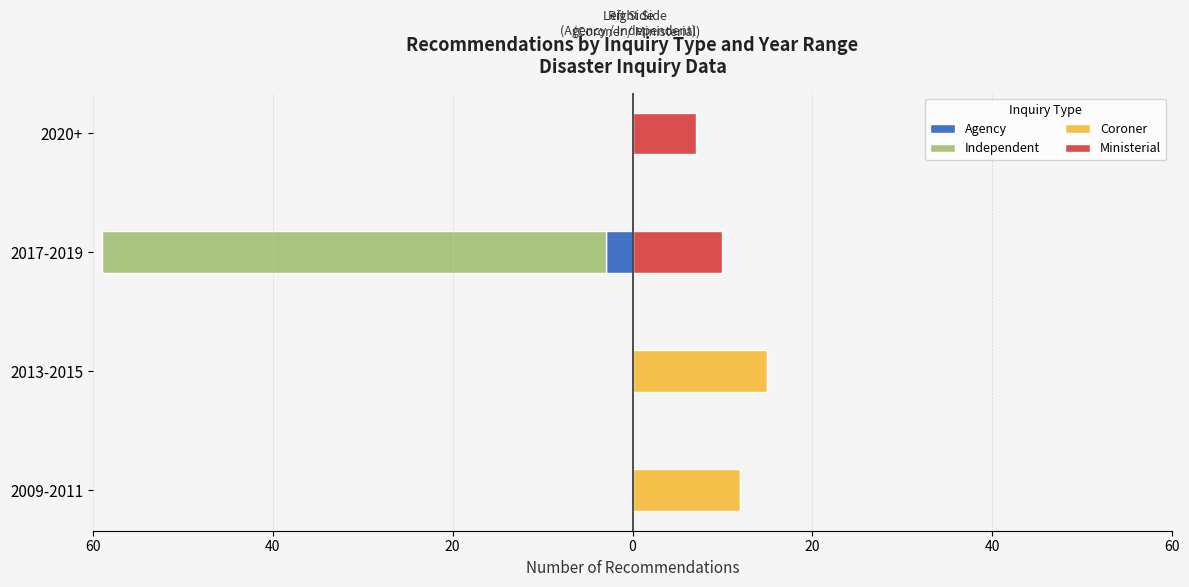

What is the sum of all Agency values?

-3